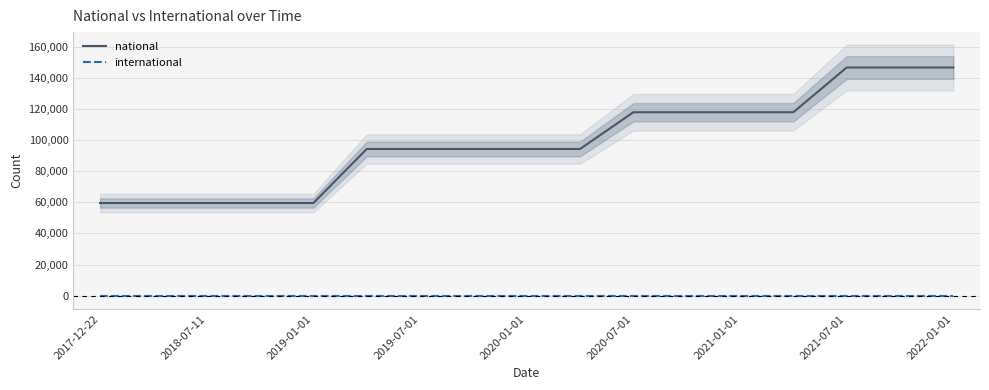

True or false: international and national cross at least once.

False